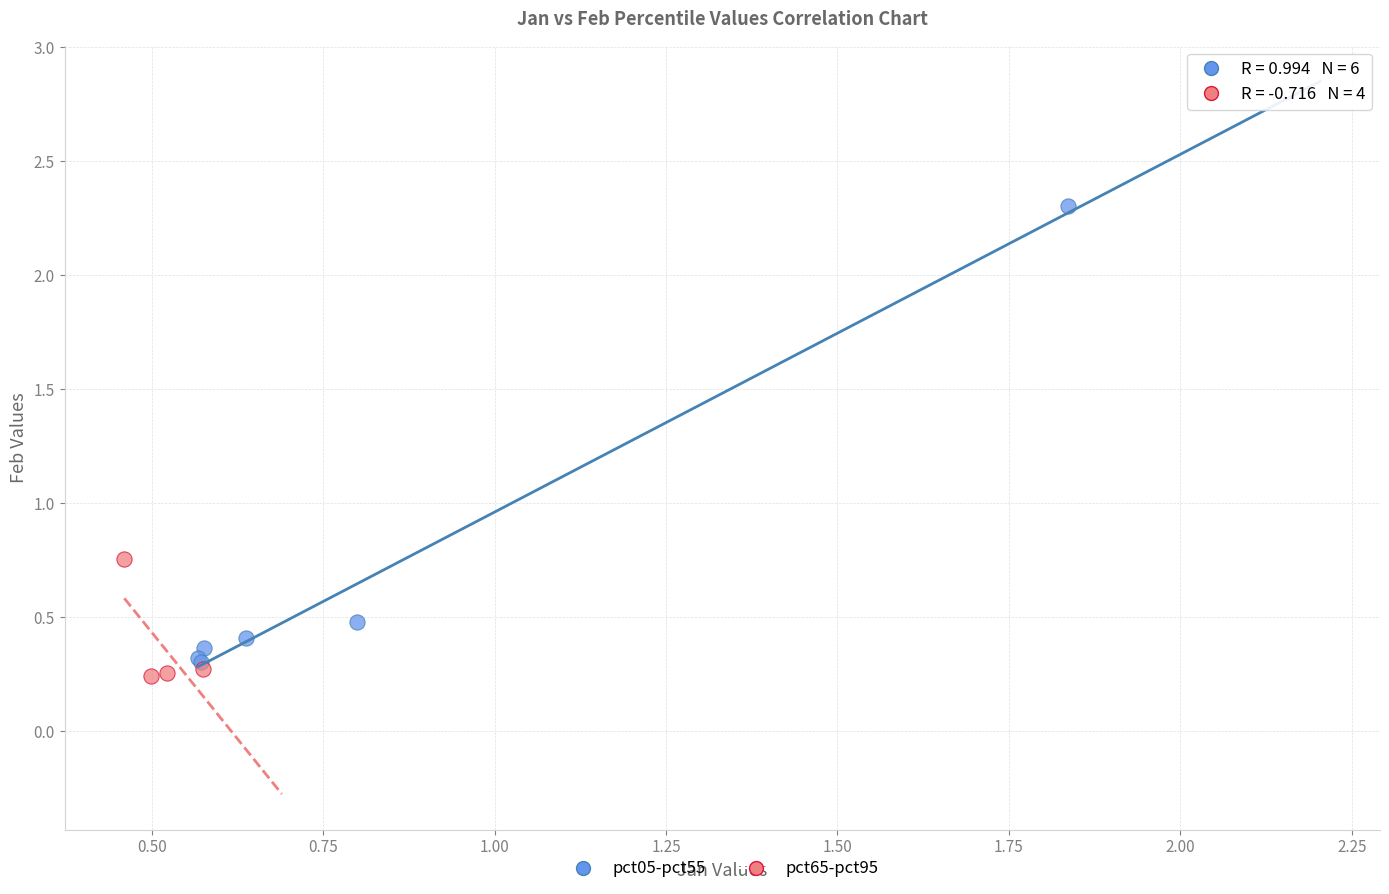

Which series reaches the minimum Y coordinate?

pct65-pct95